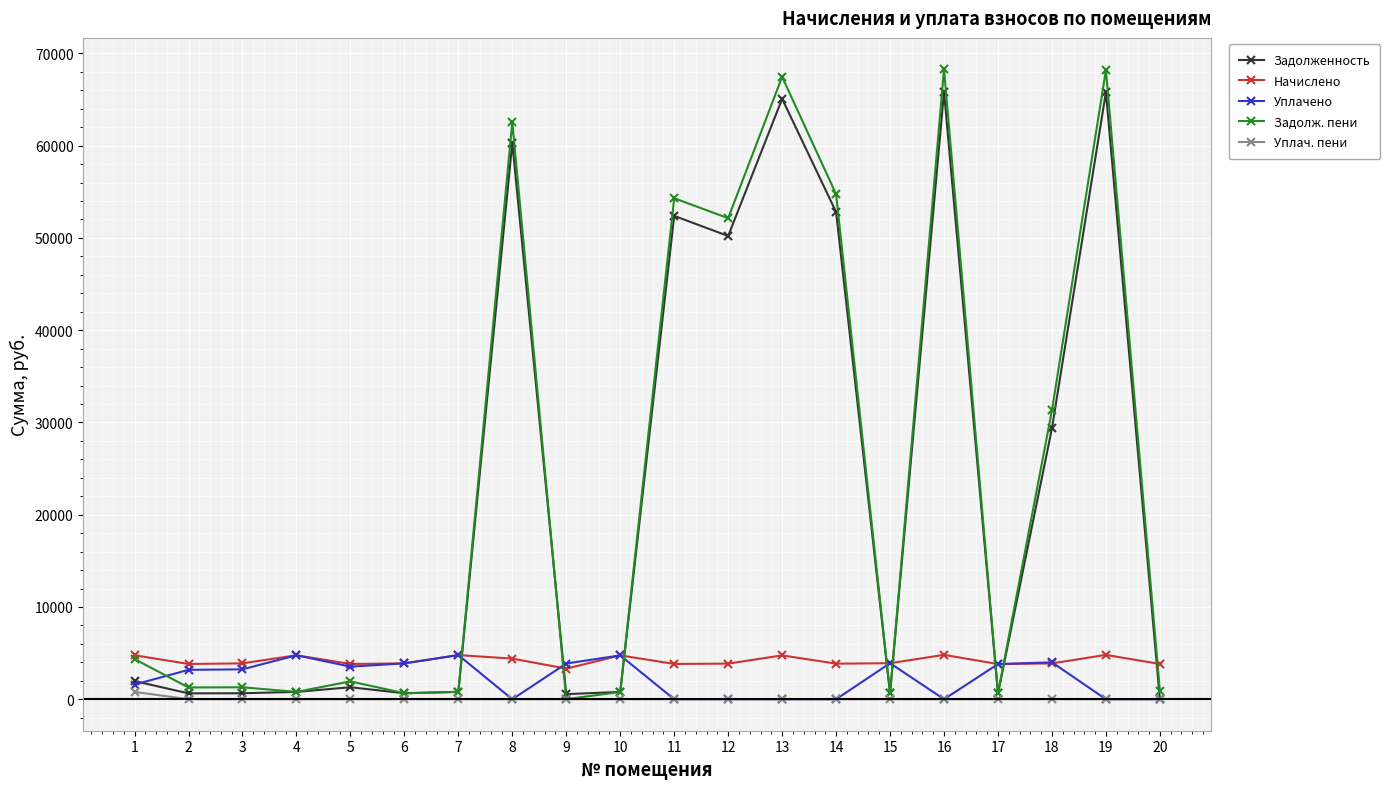

How many intersections are there between Начислено and Задолженность?

8